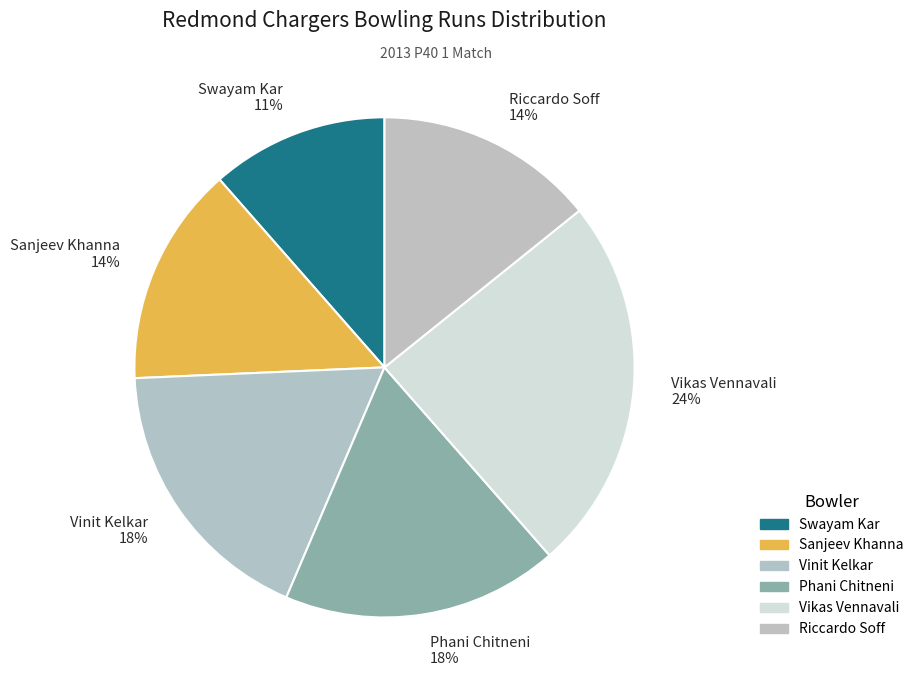

To the nearest percent, what percentage of the pie is Vikas Vennavali?

24%